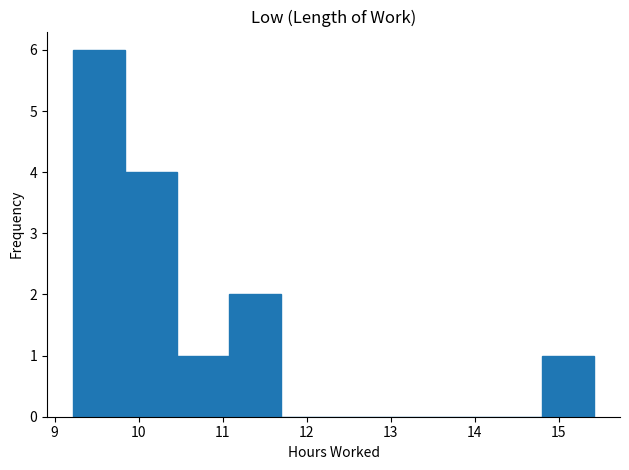

How tall is the bar that spans 9.84 to 10.46 on the x-axis? Neither the bar edges nor the heights are printed on the chart, so give them approximately, as read against the axes.

4